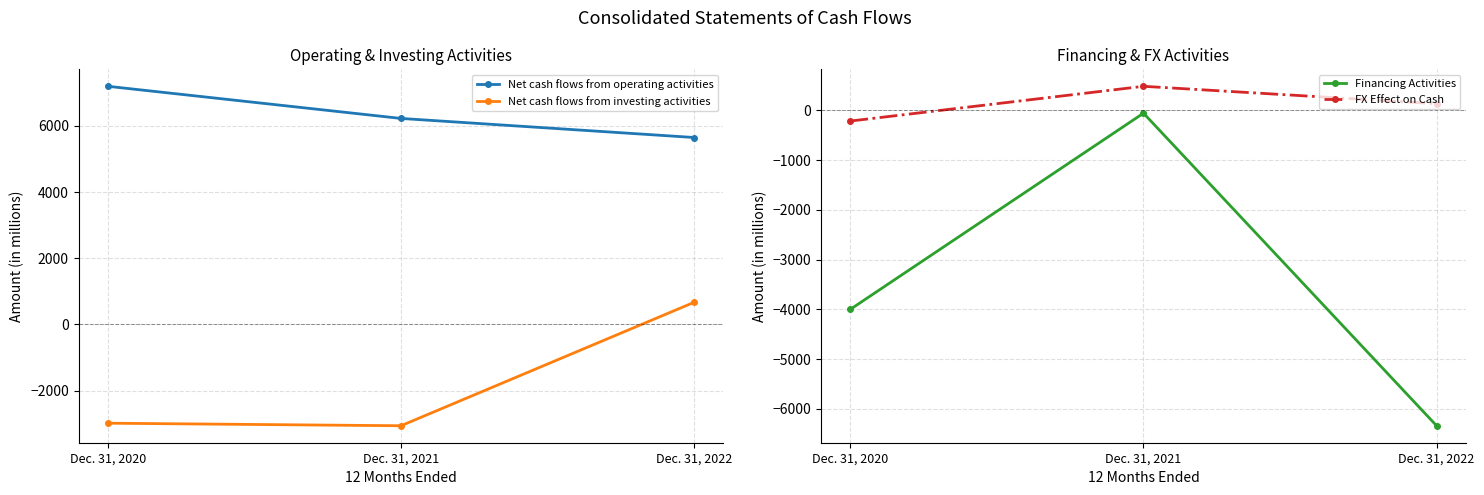

At which category does the chart reach its minimum across all series?

Dec. 31, 2022